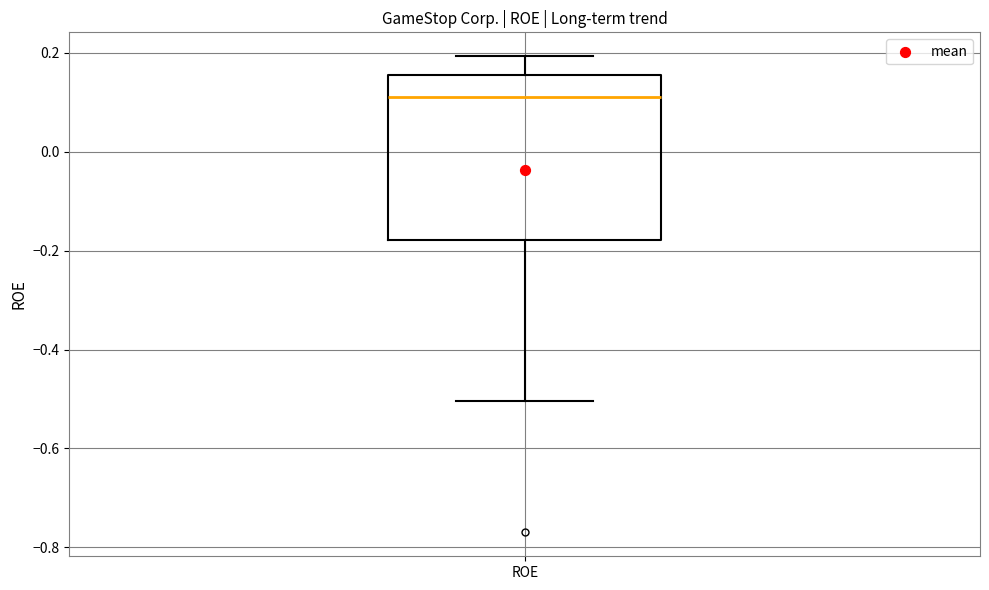

Transcribe this box plot: give where the median line is, the range the box spans, and where the two whiskers end, as read against the y-axis. The values are not printed on the chart, so give them approximately, as read against the axis.

median 0.12, box -0.18 to 0.16, whiskers -0.50 to 0.20